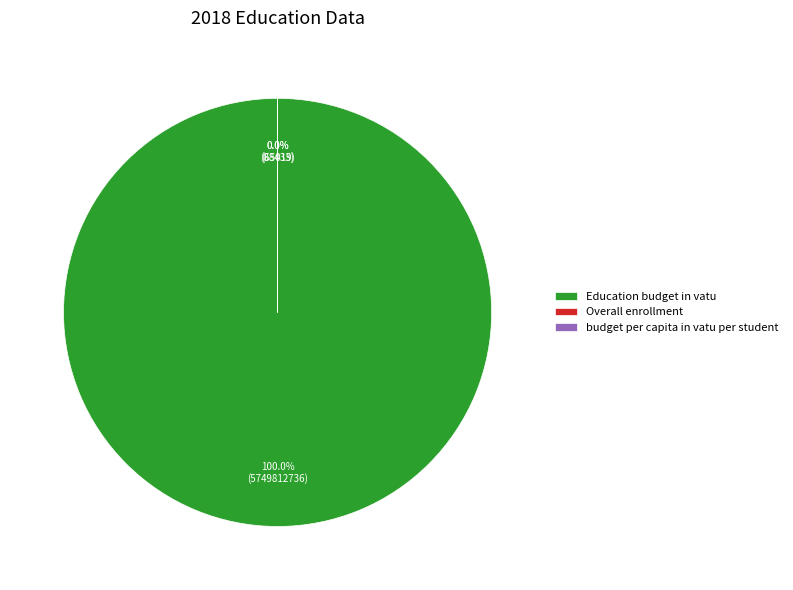

Combined, do budget per capita in vatu per student and Education budget in vatu account for over 50%?

Yes